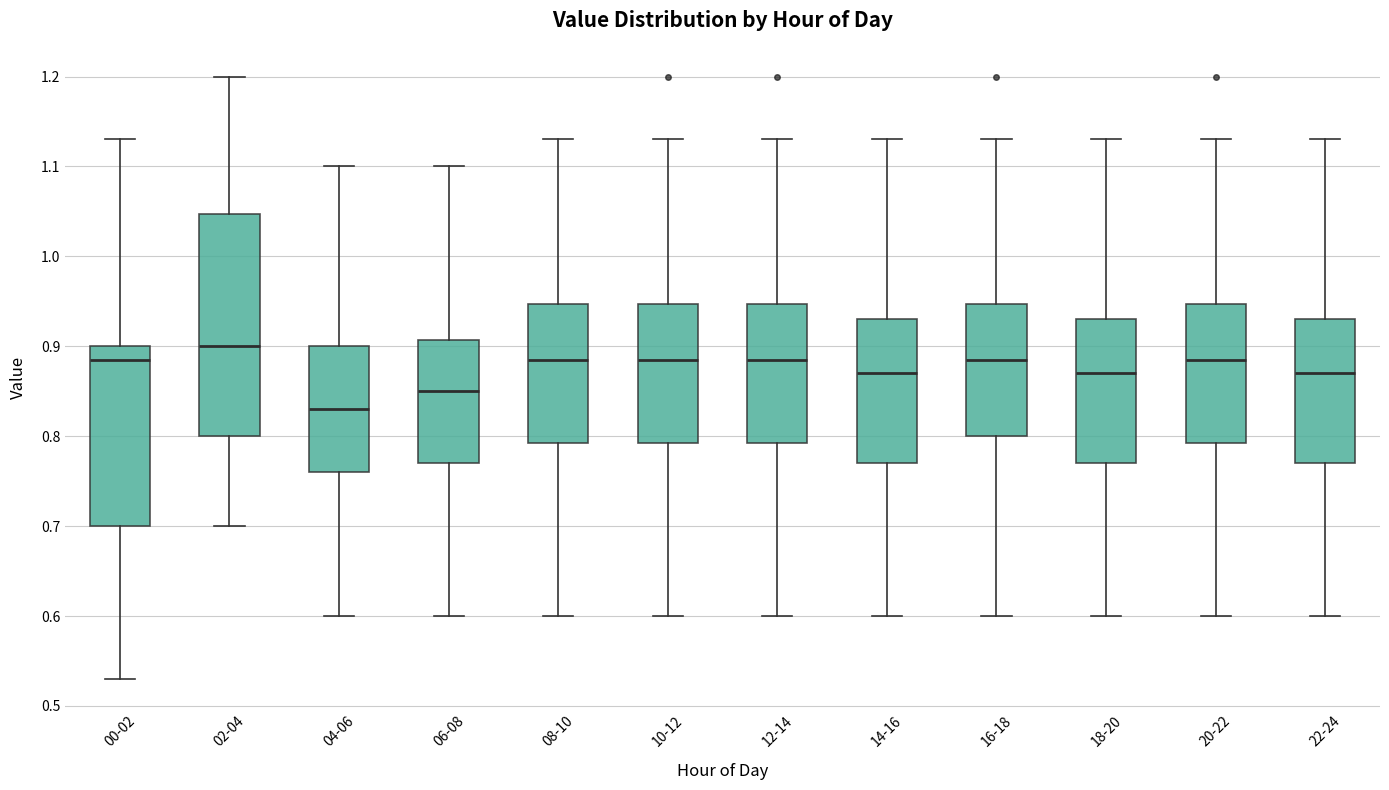

Where does the median line of the box for 18-20 sit on the y-axis? The values are not printed on the chart, so give them approximately, as read against the axis.

0.87